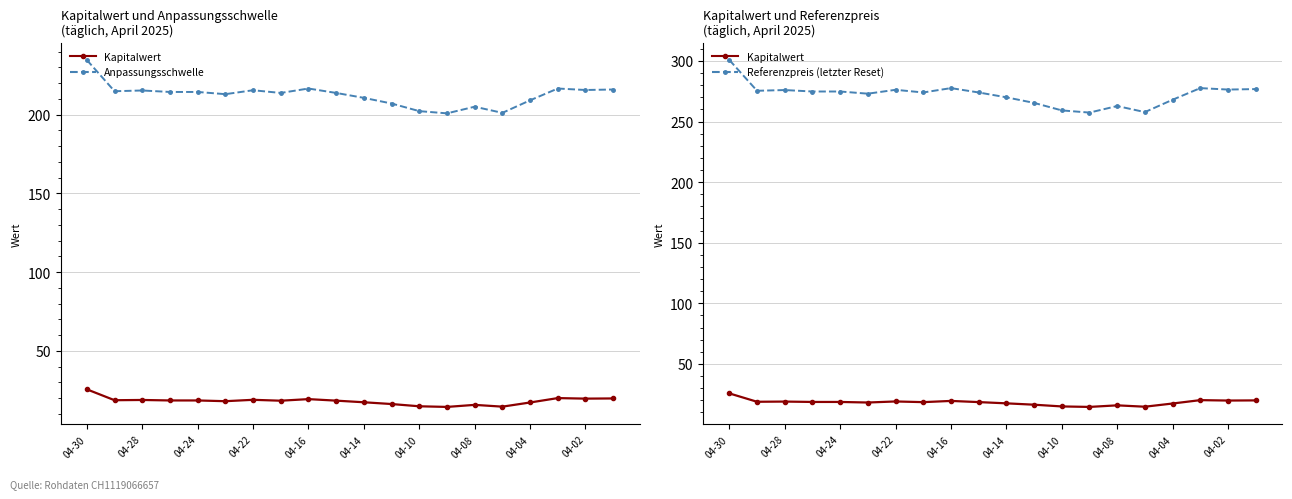

What is the sum of all Kapitalwert values?

364.7